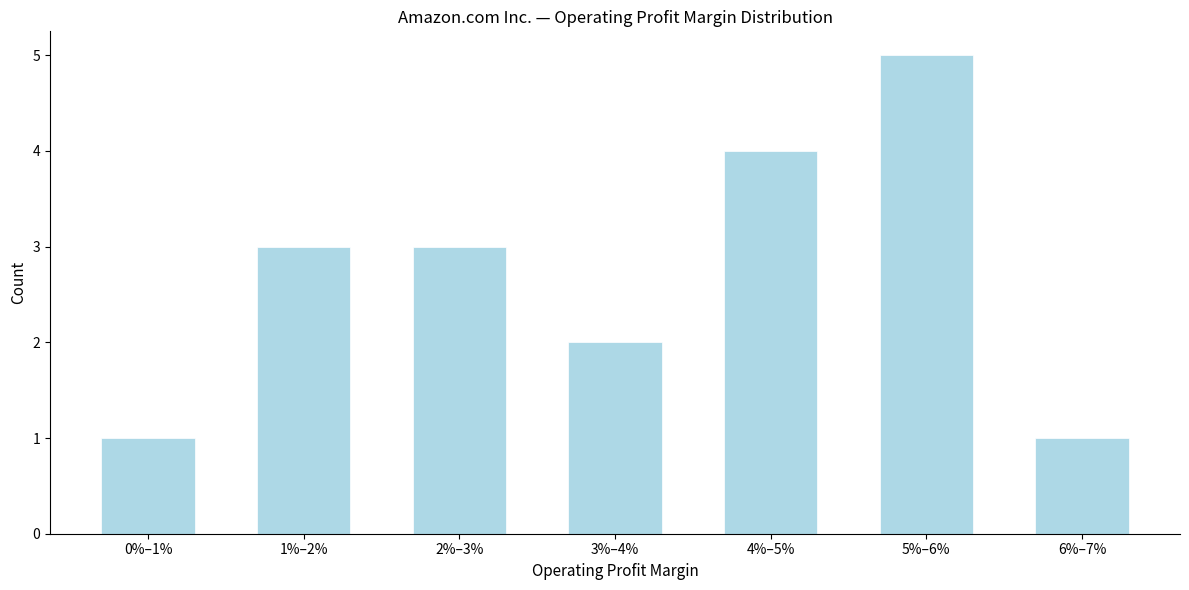

Reading left to right, list all the values displayed in this chart.

0%–1%=1	1%–2%=3	2%–3%=3	3%–4%=2	4%–5%=4	5%–6%=5	6%–7%=1